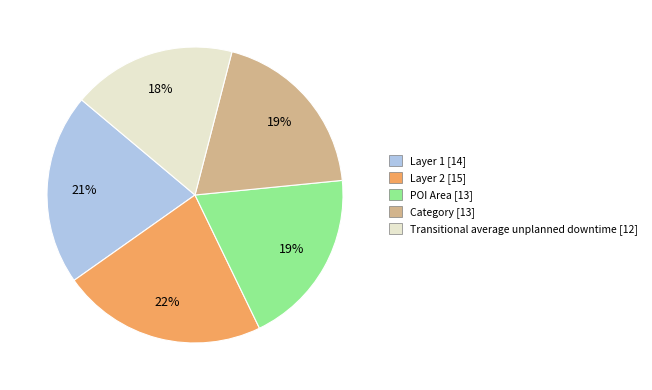

Which slice is the smallest?

Transitional average unplanned downtime